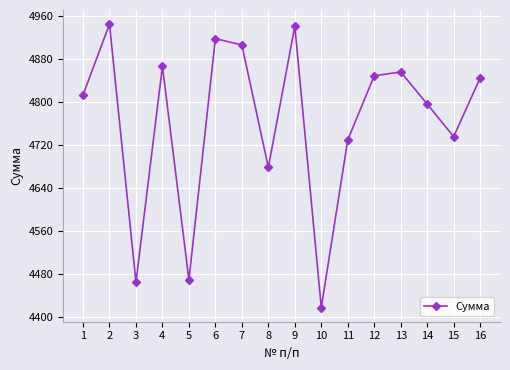

At which category does the data reach its first local peak?

2